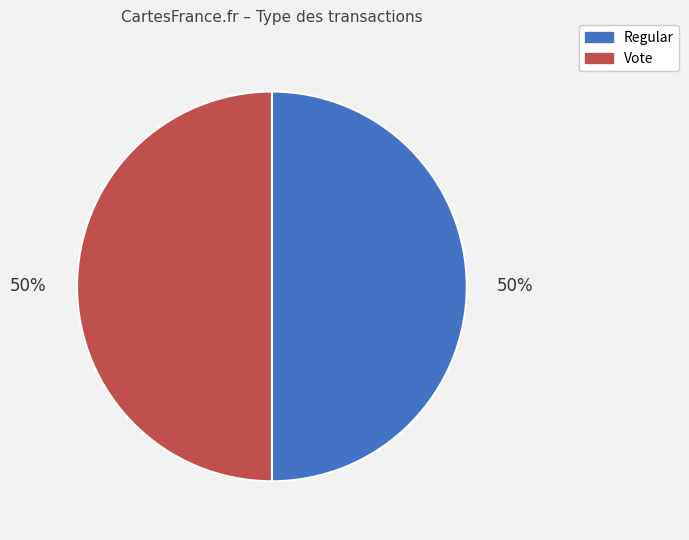

True or false: Regular accounts for 50% of the total.

True